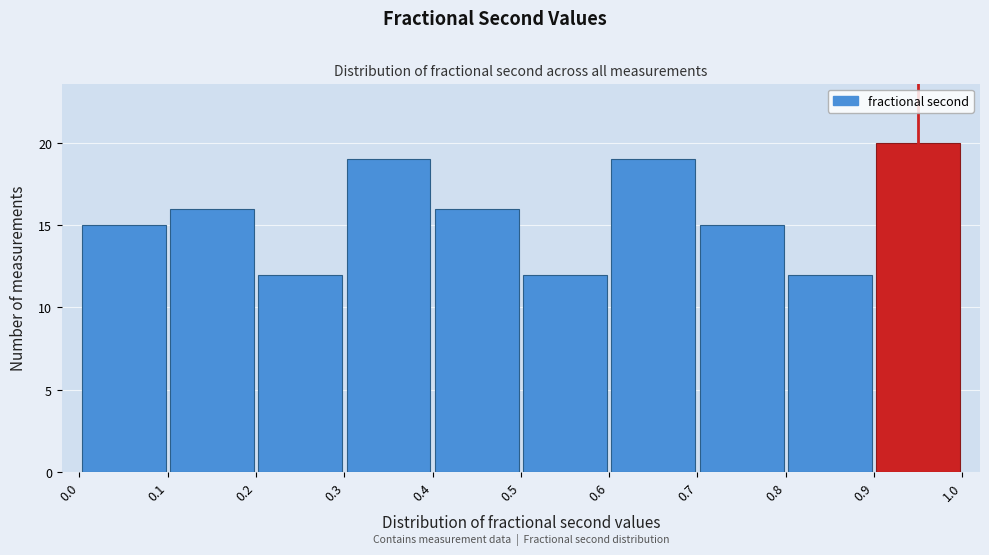

Reading left to right, transcribe this chart: for each bar, give the range it covers on the x-axis and its height. The values are not printed on the chart, so give them approximately, as read against the axis.

0.0 to 0.1: 15
0.1 to 0.2: 16
0.2 to 0.3: 12
0.3 to 0.4: 19
0.4 to 0.5: 16
0.5 to 0.6: 12
0.6 to 0.7: 19
0.7 to 0.8: 15
0.8 to 0.9: 12
0.9 to 1.0: 20